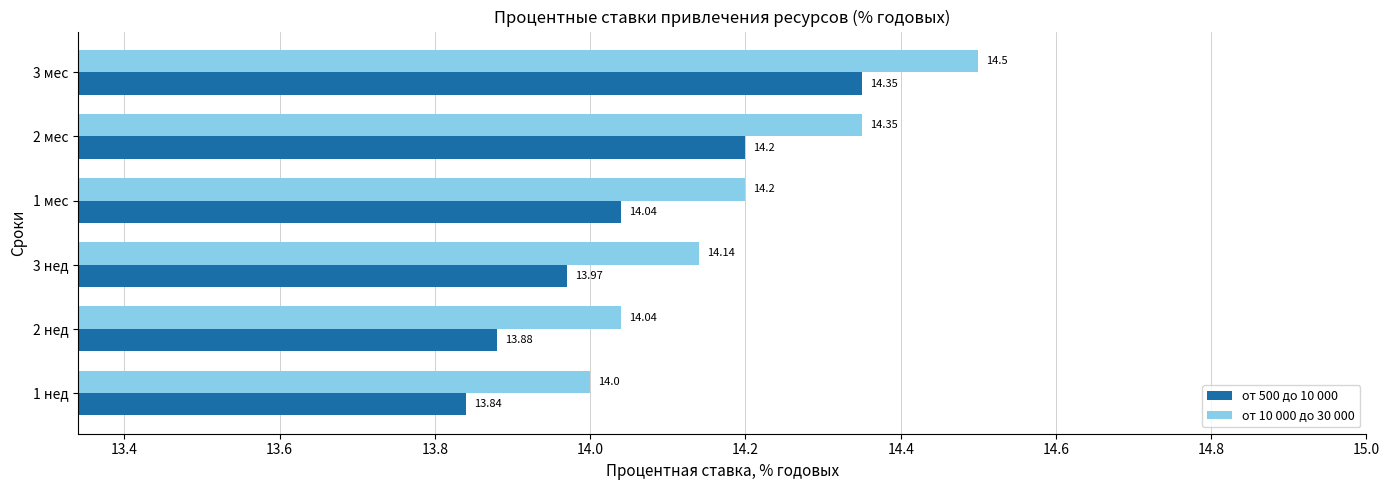

Rank the series by their average value, from lowest to highest.

от 500 до 10 000, от 10 000 до 30 000